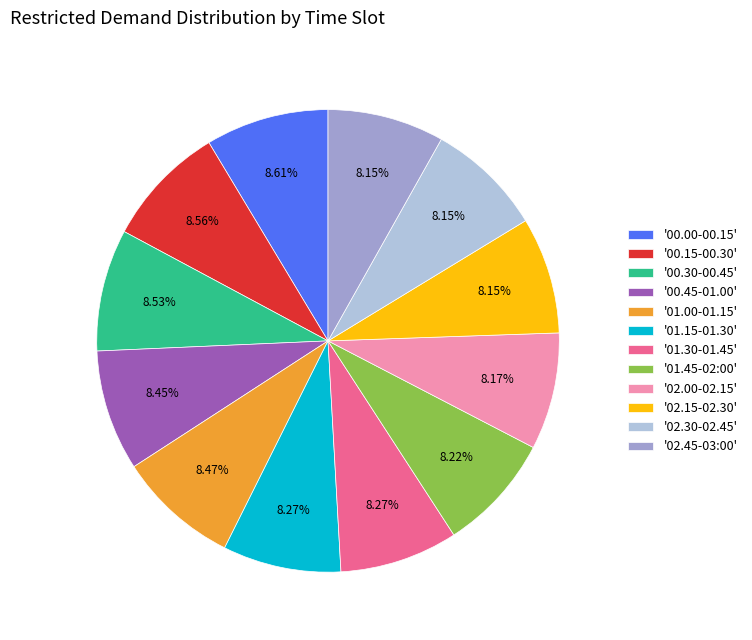

Is the sum of '01.15-01.30' and '01.30-01.45' greater than half?

No